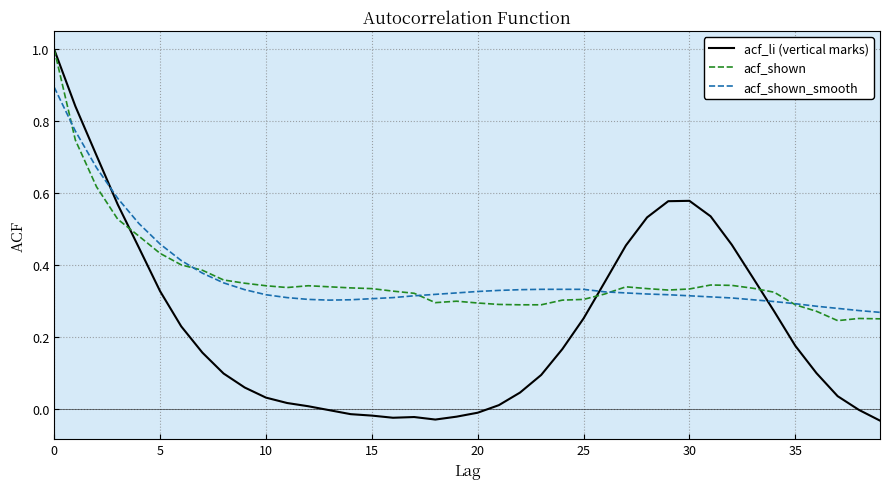

What is the greatest value displayed?

1.0